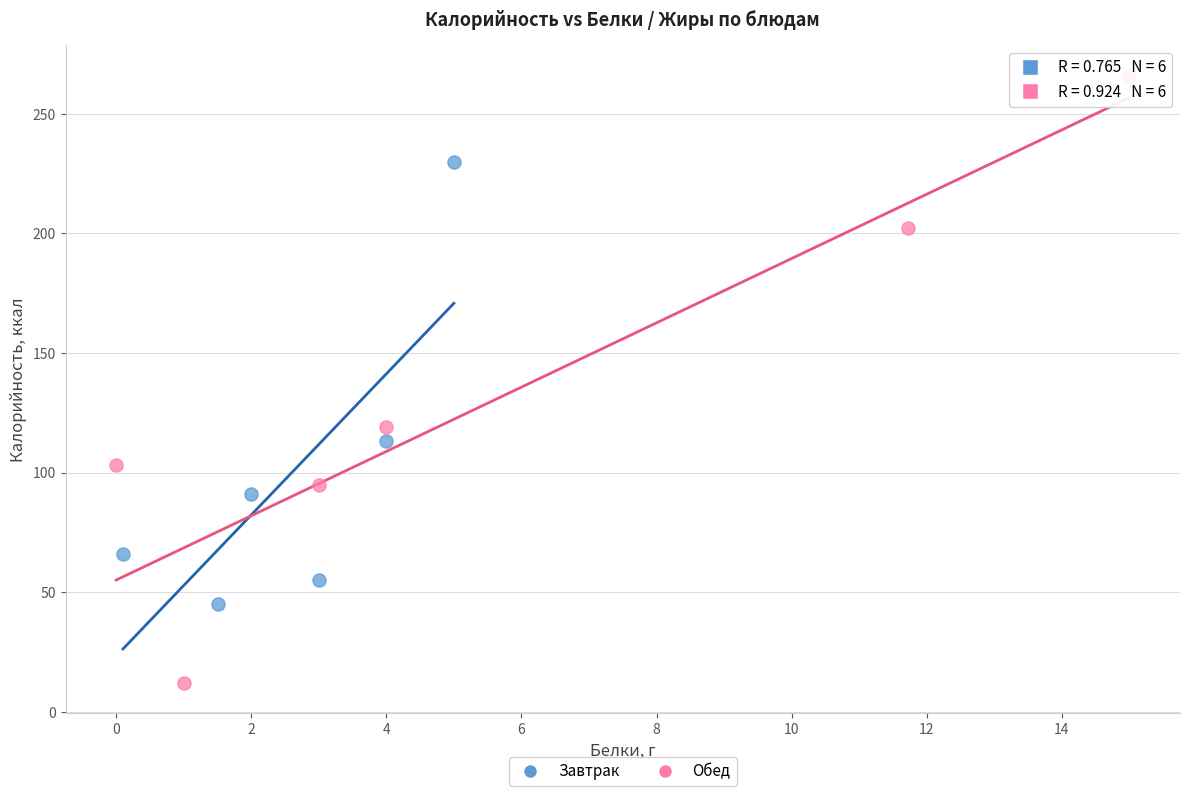

Which series reaches the minimum Y coordinate?

Обед